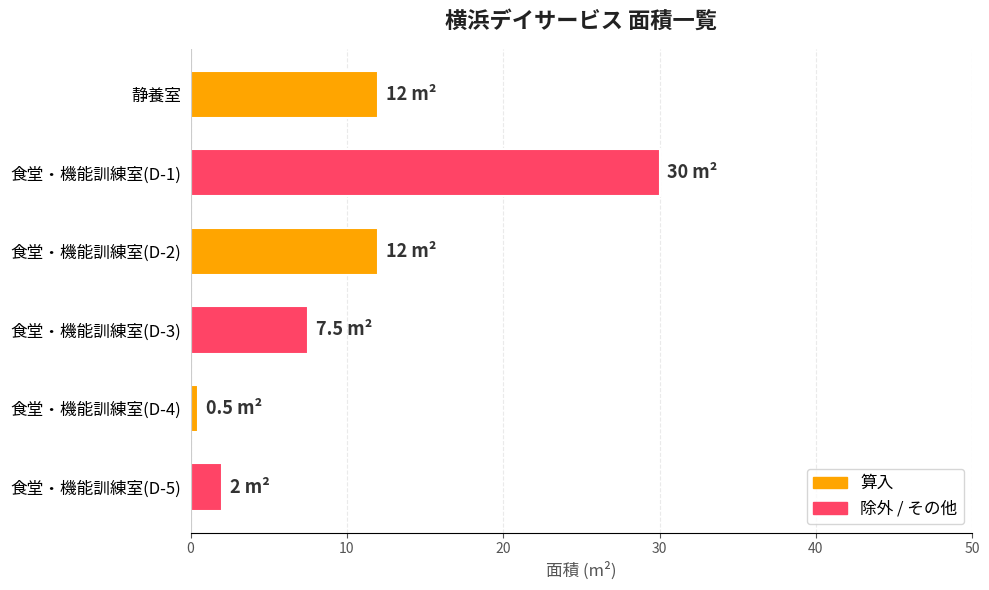

What is the label of the 5th bar from the top?

食堂・機能訓練室(D-4)